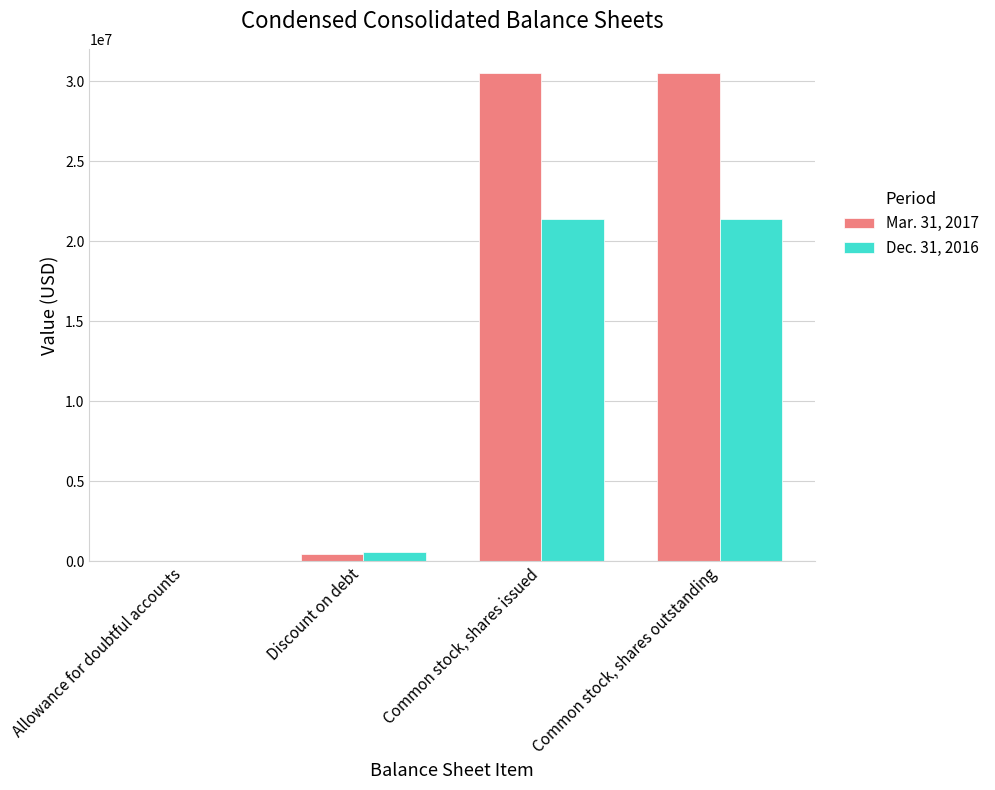

Which series has the largest range (max minus min)?

Mar. 31, 2017